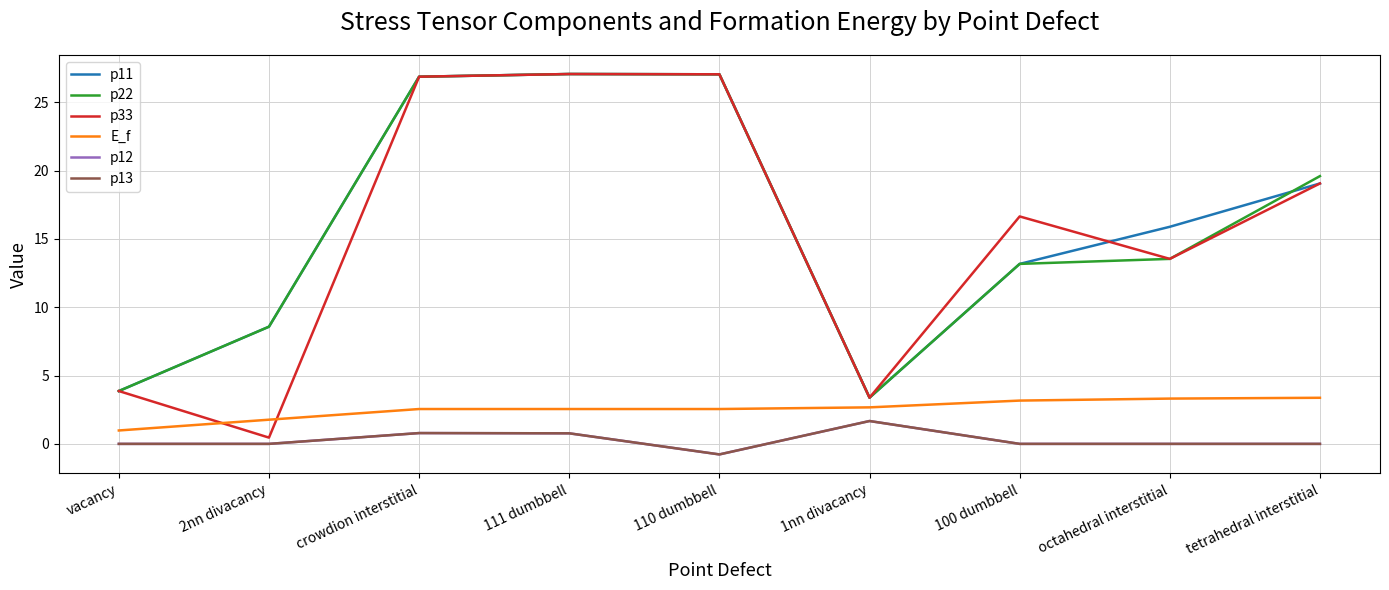

Is this an area chart (filled region under the line)?

No